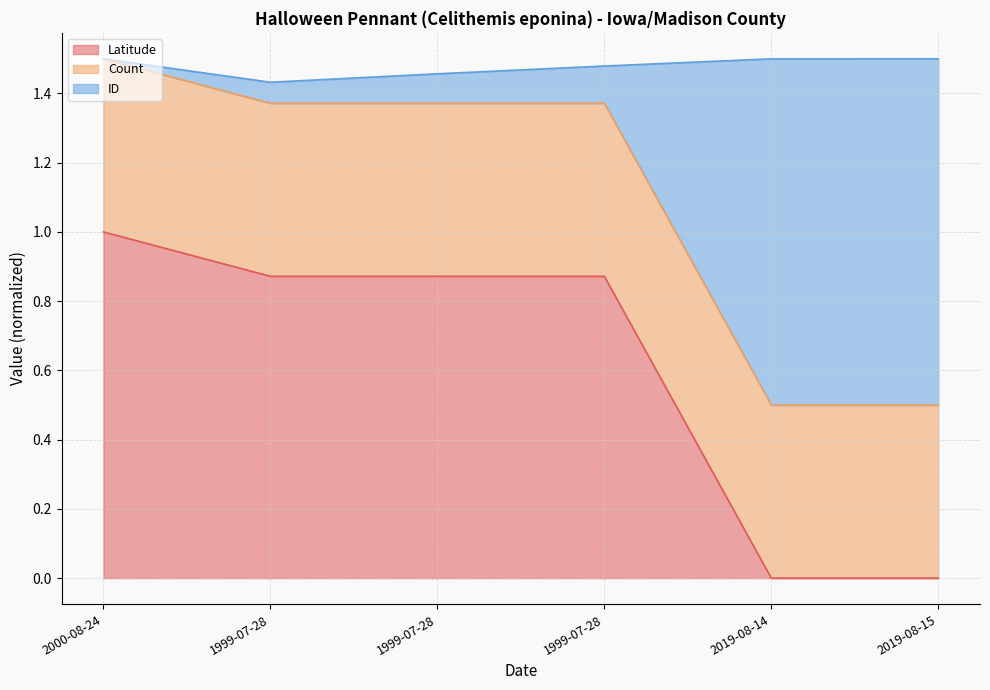

Does the chart have visible grid lines?

Yes